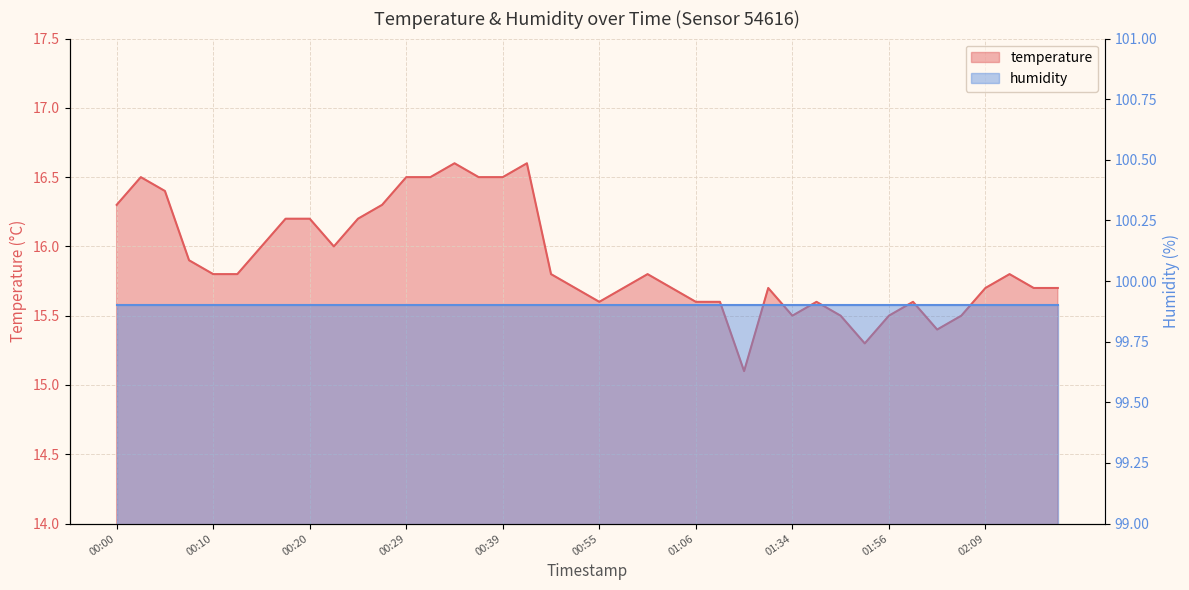

How many interior local valleys (lower than both neighbors) does the data have?

6